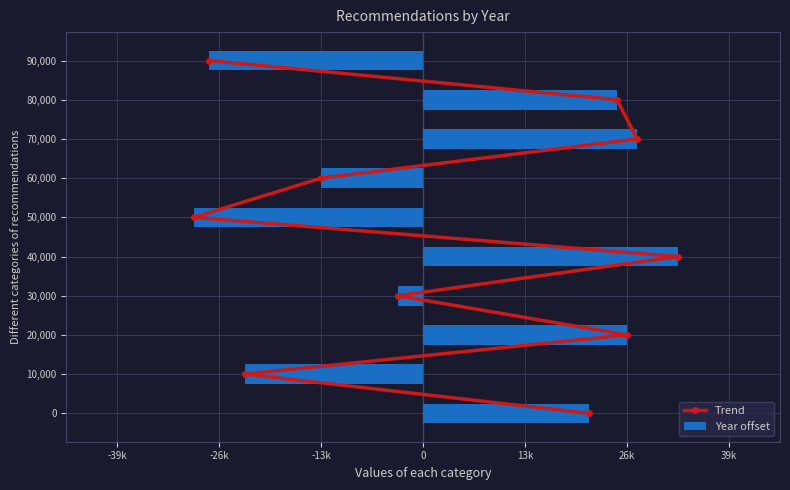

Rank the series by their maximum value, from highest to lowest.

Trend, Year offset